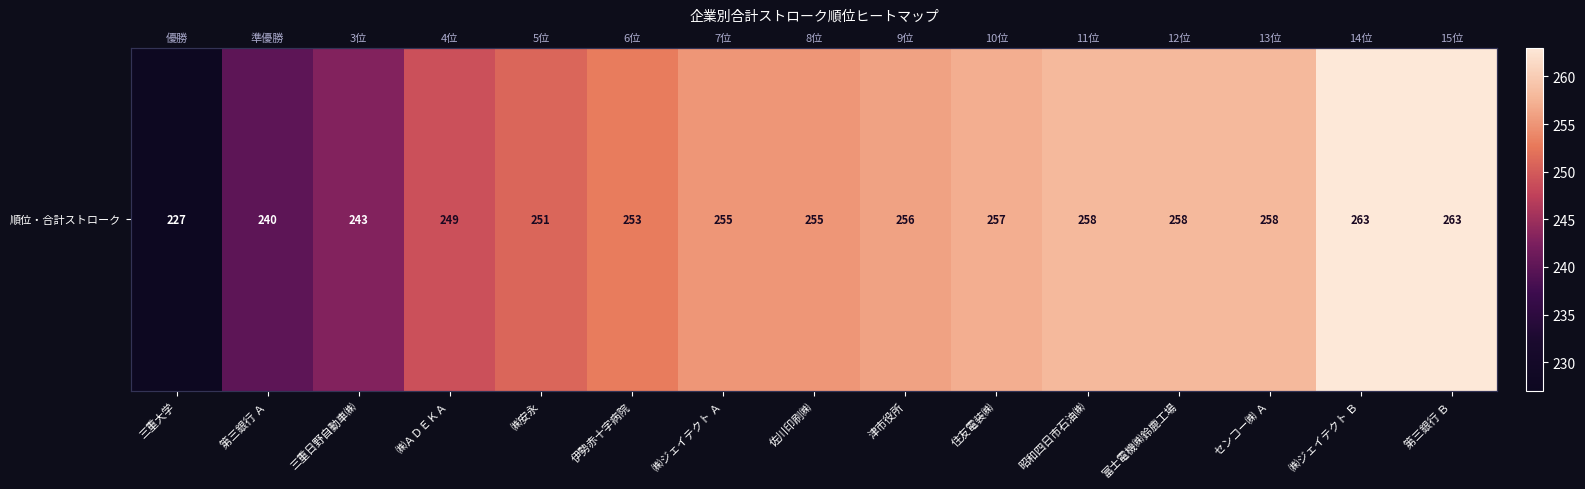

Which label corresponds to the smallest value in the chart?

三重大学